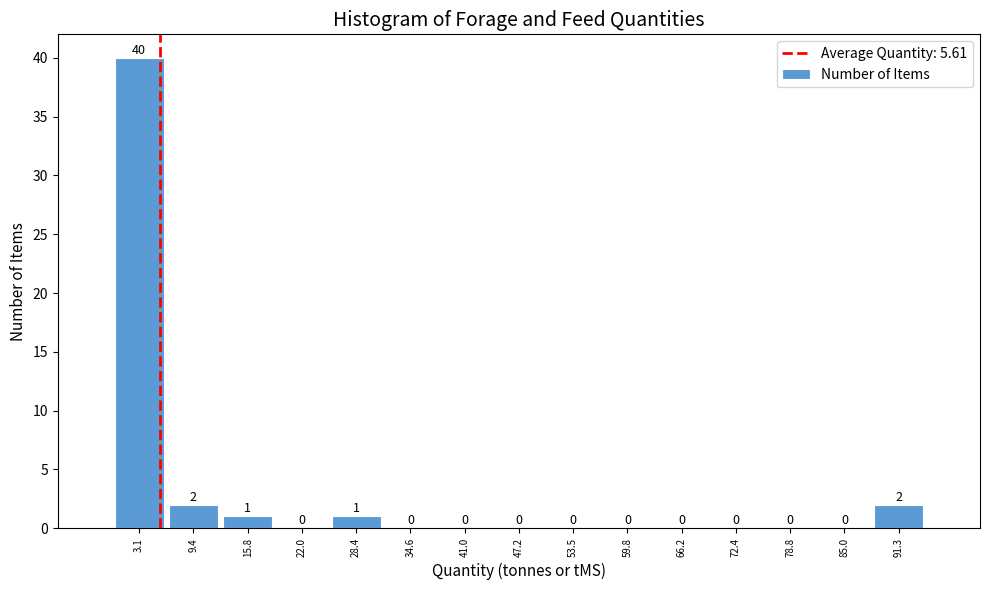

Reading left to right, list every bar in this chart as the range it spans on the x-axis followed by its height. The bar edges are not printed on the chart, so give them approximately, as read against the axis.

0.0 to 6.3: 40
6.3 to 12.6: 2
12.6 to 18.9: 1
18.9 to 25.2: 0
25.2 to 31.5: 1
31.5 to 37.8: 0
37.8 to 44.1: 0
44.1 to 50.4: 0
50.4 to 56.7: 0
56.7 to 63.0: 0
63.0 to 69.3: 0
69.3 to 75.6: 0
75.6 to 81.9: 0
81.9 to 88.2: 0
88.2 to 94.5: 2